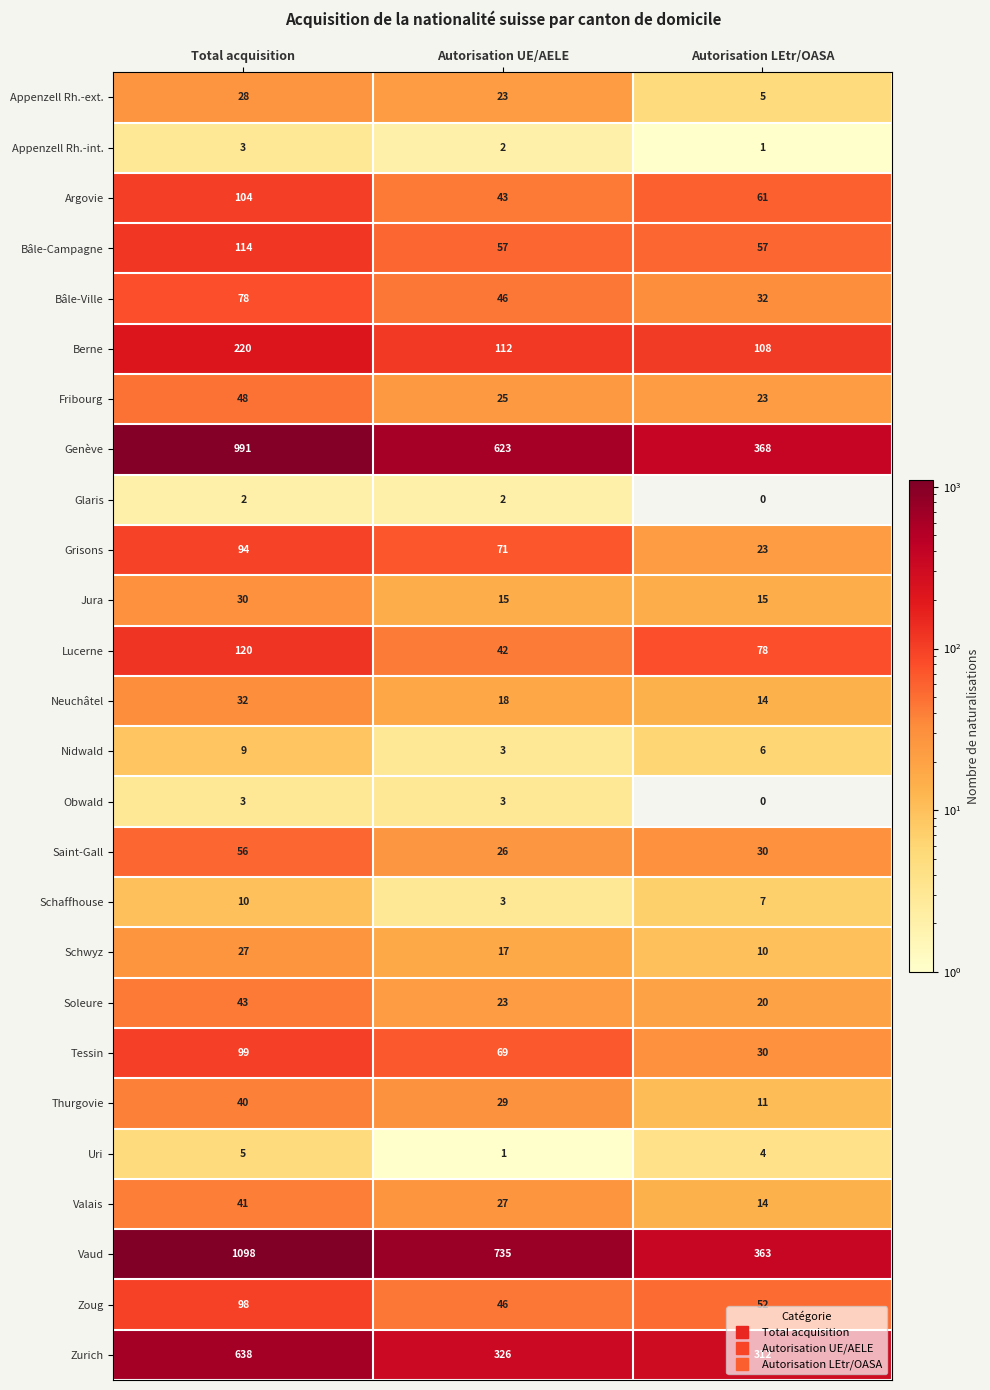

The value of Obwald at Total acquisition is 1. True or false?

False